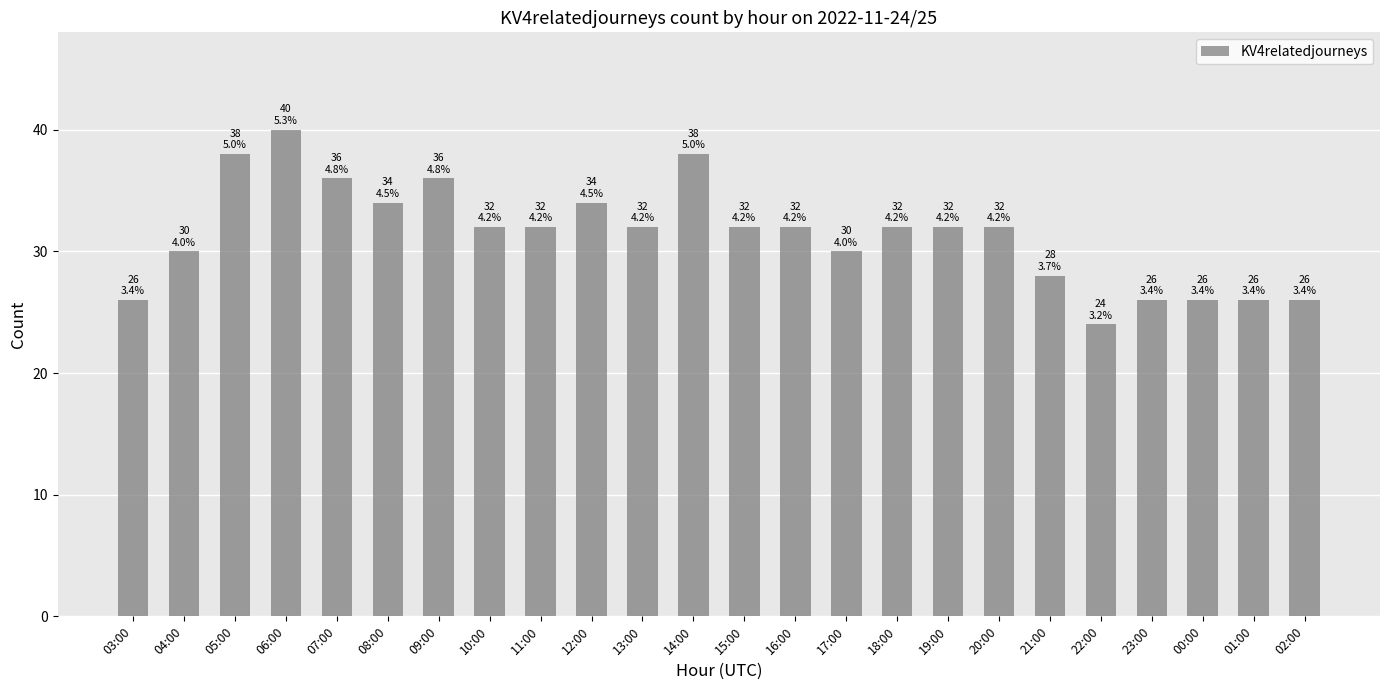

Reading left to right, what are all the values shown in this chart?

26	30	38	40	36	34	36	32	32	34	32	38	32	32	30	32	32	32	28	24	26	26	26	26